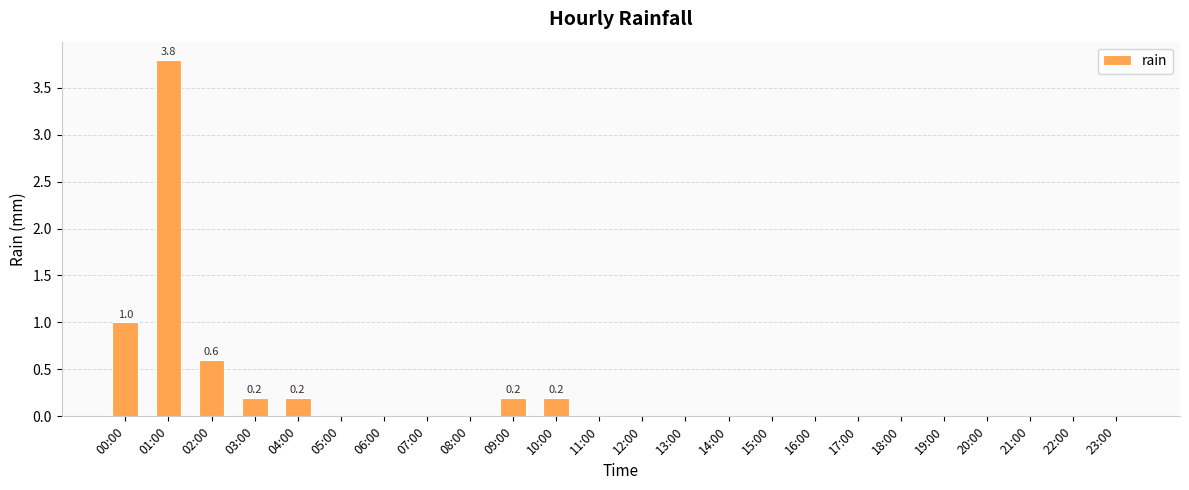

What is the greatest value displayed?

3.8